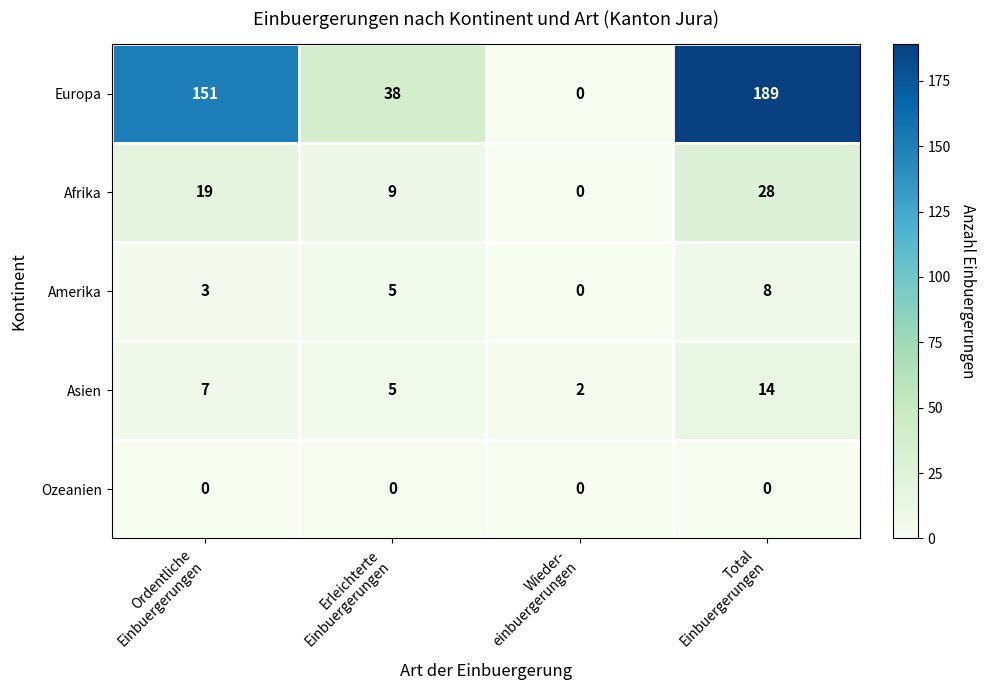

Which series has the widest spread of values?

Europa